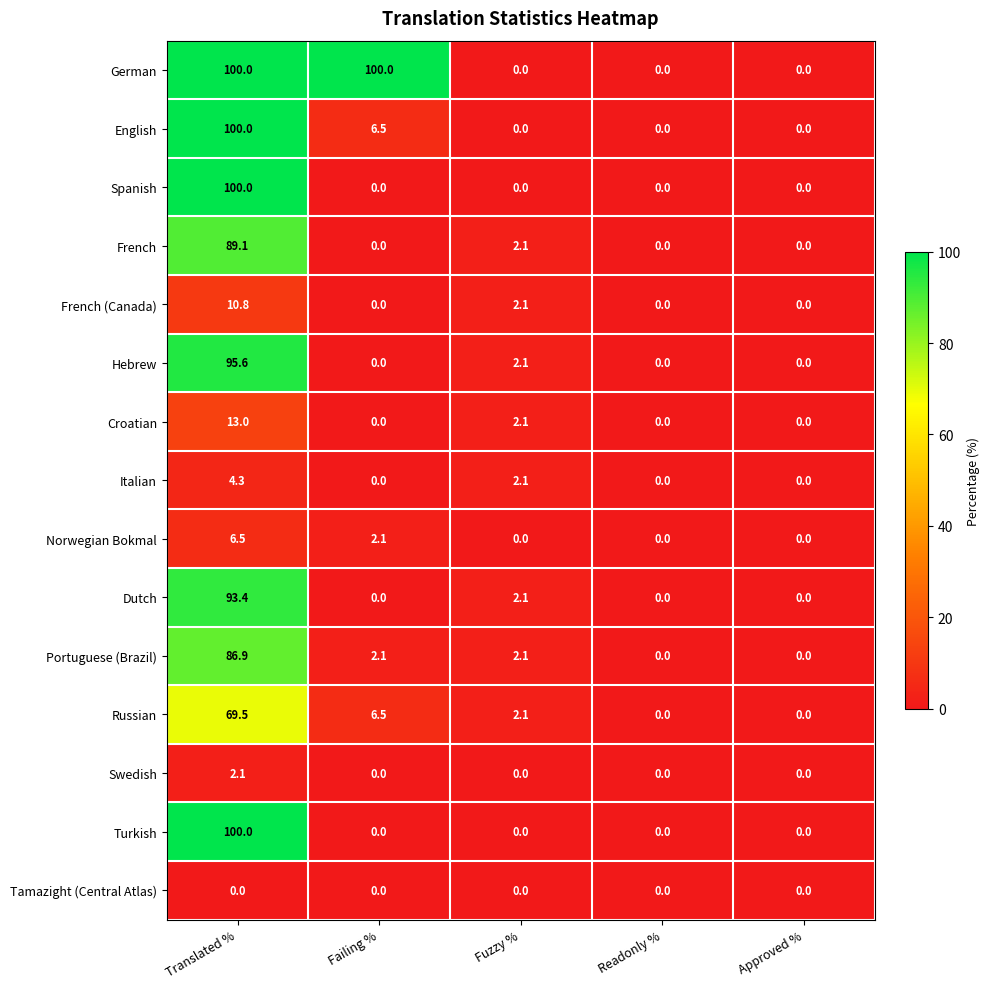

What is the greatest value displayed?

100.0